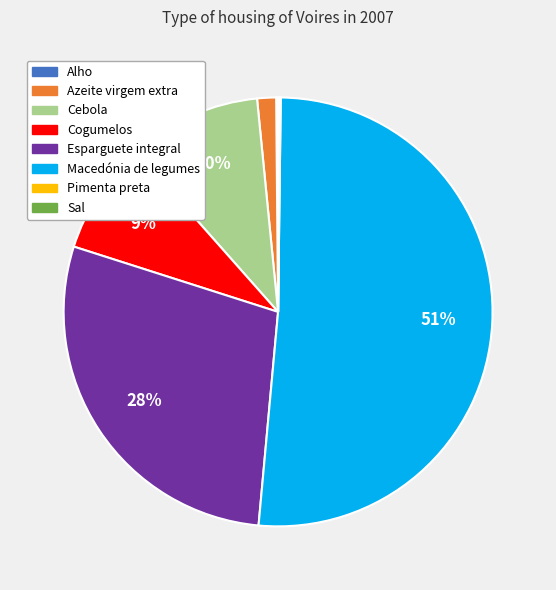

Which category has the biggest portion of the pie?

Macedónia de legumes